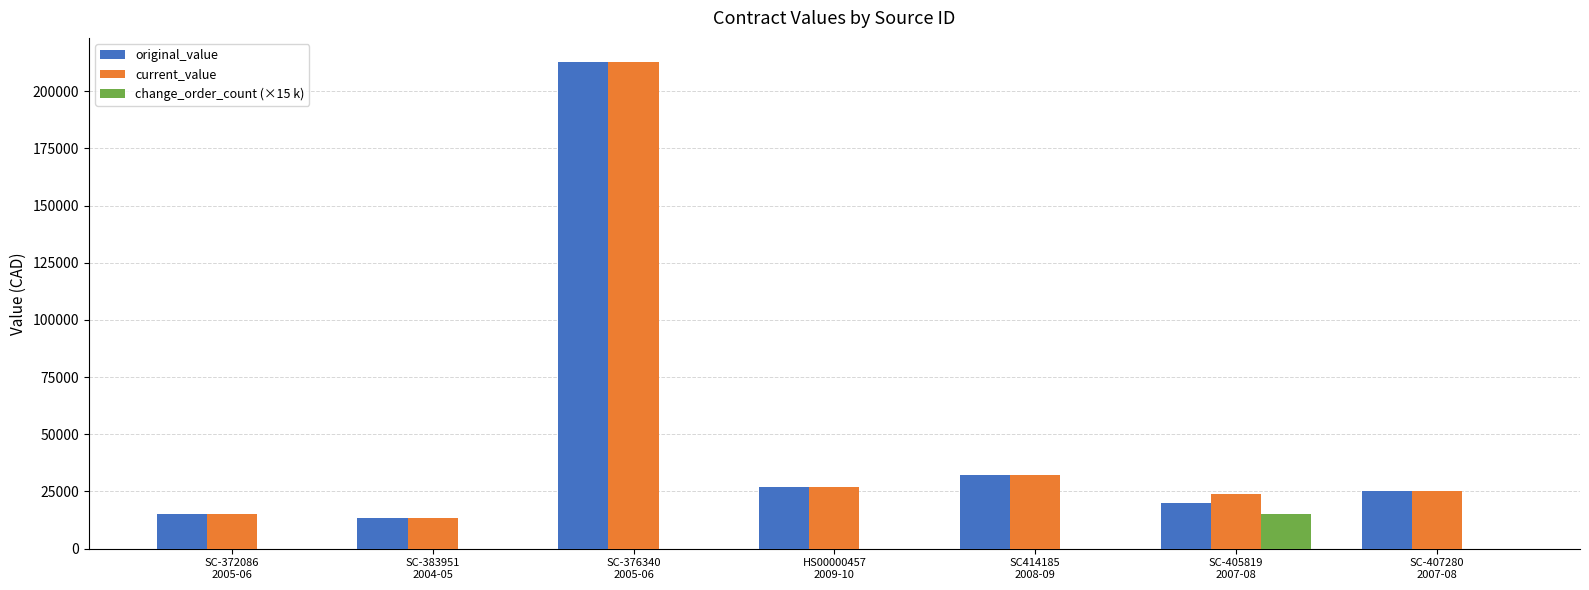

What is the sum of all change_order_count (×15 k) values?

15000.0